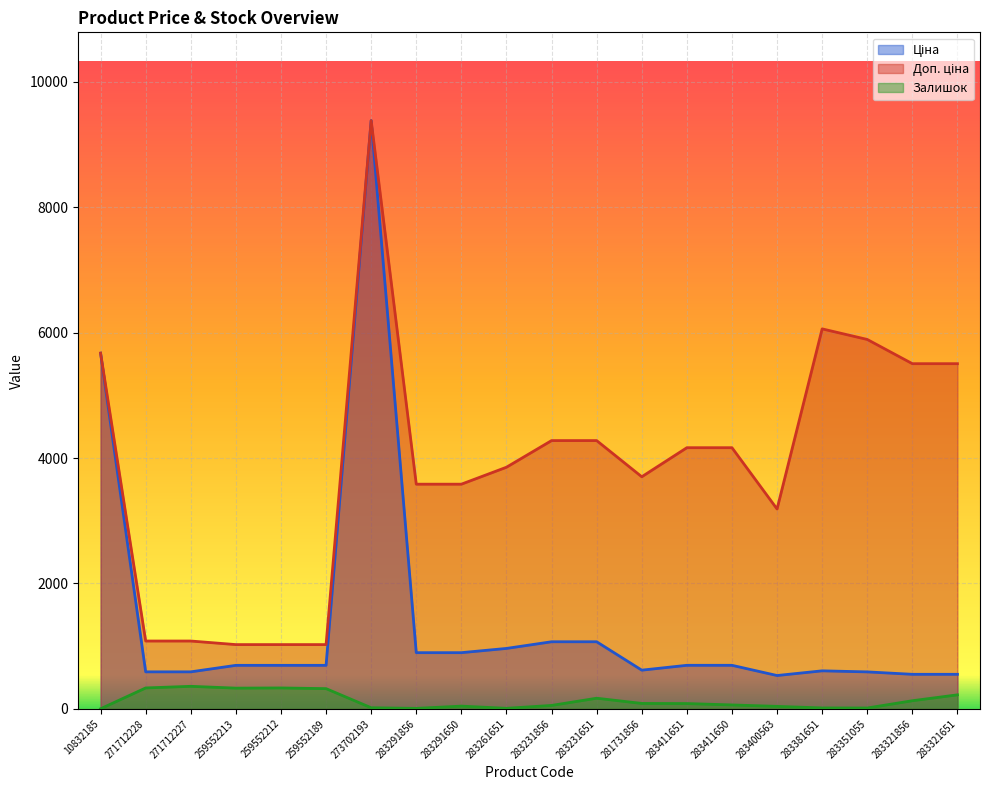

Reading left to right, transcribe all the data shown in this chart.

Ціна: 5673.8	589.9	589.9	693.7	693.7	693.7	9384.0	895.9	895.9	963.5	1069.8	1069.8	617.0	694.3	694.3	531.3	606.1	589.2	550.6	550.6
Доп. ціна: 5673.8	1081.7	1081.7	1024.6	1024.6	1024.6	9384.0	3583.6	3583.6	3854.0	4279.1	4279.1	3701.9	4165.6	4165.6	3187.6	6061.2	5892.2	5505.8	5505.8
Залишок: 1.0	333.0	359.0	330.0	333.0	322.0	17.0	7.0	43.0	8.0	54.0	169.0	86.0	84.0	62.0	39.0	14.0	13.0	129.0	223.0